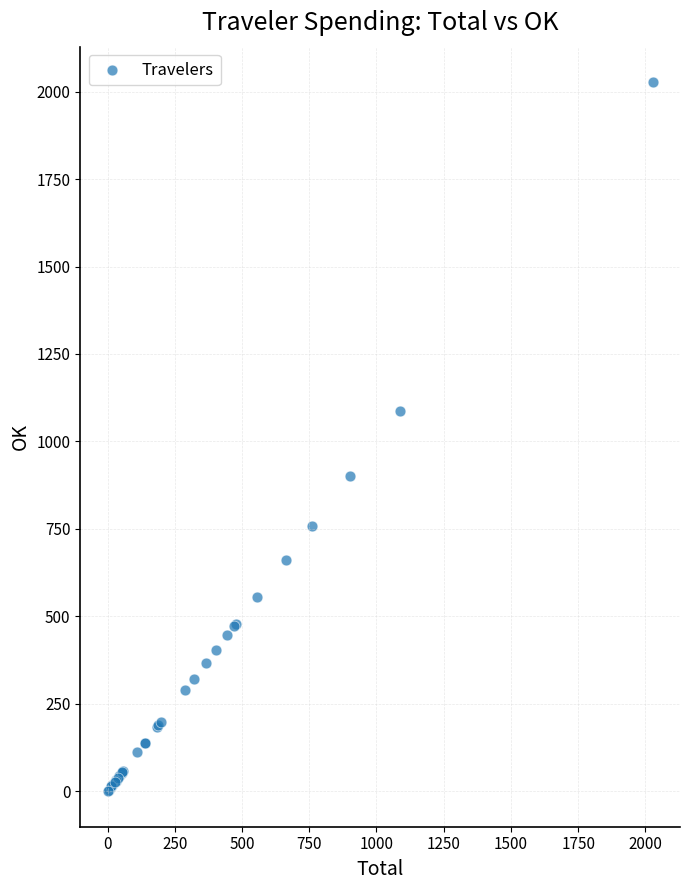

What Y value in the scatter plot is closest to 1013?

1087.9